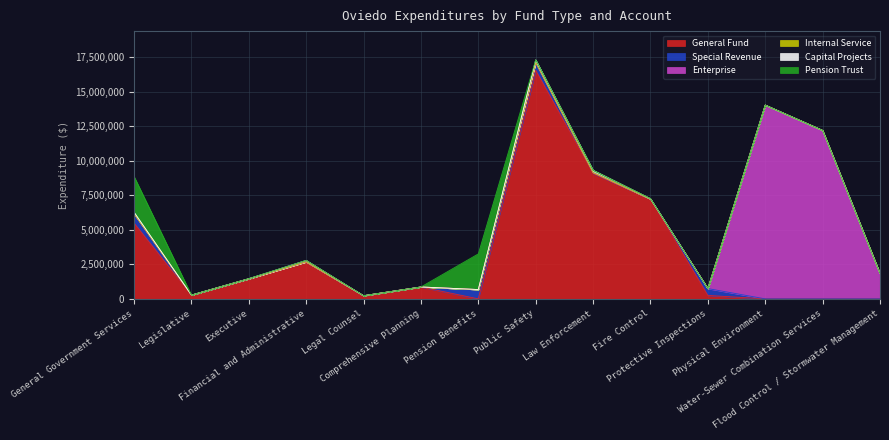

Reading right to left, what are all the values shown in this chart?

General Fund: 0	0	0	246199	7220586	9072724	16539509	0	859060	228170	2675349	1450917	272301	5485797
Special Revenue: 0	0	0	495762	0	64230	559992	672723	0	0	0	0	0	672723
Enterprise: 1833965	12191584	14025549	0	0	0	0	0	0	0	0	0	0	0
Internal Service: 0	0	0	0	0	0	0	0	0	0	0	0	0	0
Capital Projects: 0	0	0	0	32264	170297	202561	0	0	0	107694	10882	0	118576
Pension Trust: 0	0	0	0	0	0	0	2581963	0	0	0	0	0	2581963